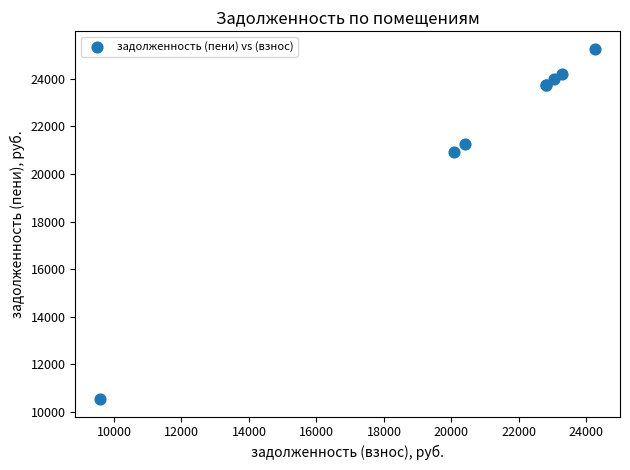

What Y value in the scatter plot is closest to 17902?

20908.0